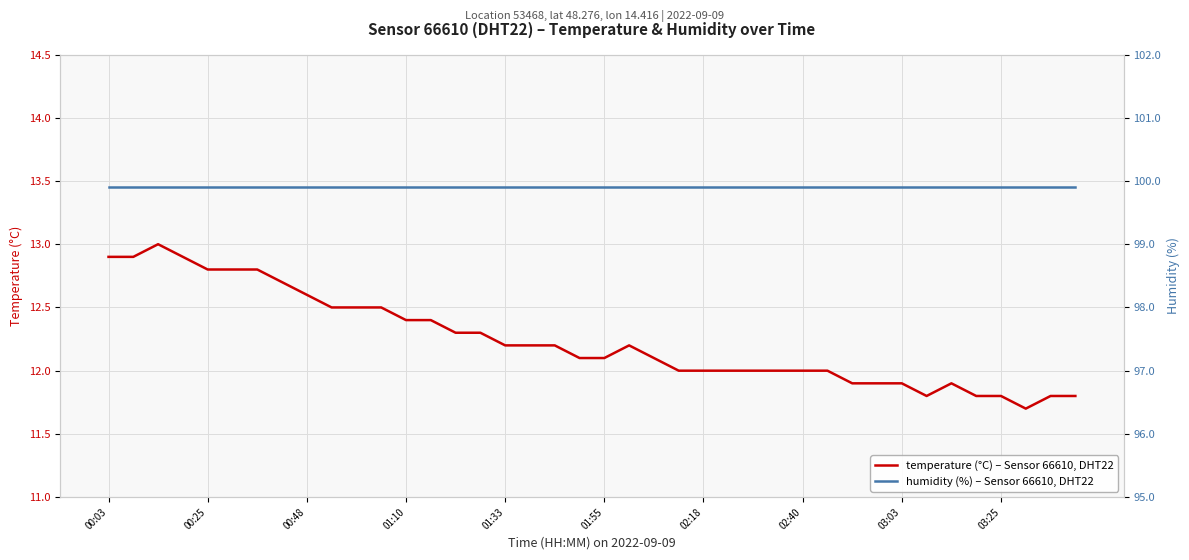

What is the lowest value of the temperature (°C) – Sensor 66610, DHT22 series?

11.7